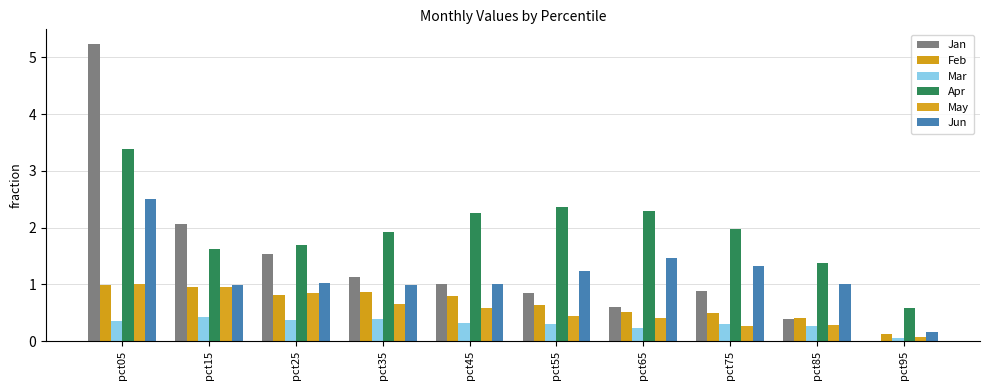

Reading right to left, what are all the values shown in this chart?

Jan: pct95=0.0	pct85=0.4	pct75=0.9	pct65=0.6	pct55=0.8	pct45=1.0	pct35=1.1	pct25=1.5	pct15=2.1	pct05=5.2
Feb: pct95=0.1	pct85=0.4	pct75=0.5	pct65=0.5	pct55=0.6	pct45=0.8	pct35=0.9	pct25=0.8	pct15=1.0	pct05=1.0
Mar: pct95=0.1	pct85=0.3	pct75=0.3	pct65=0.2	pct55=0.3	pct45=0.3	pct35=0.4	pct25=0.4	pct15=0.4	pct05=0.3
Apr: pct95=0.6	pct85=1.4	pct75=2.0	pct65=2.3	pct55=2.4	pct45=2.3	pct35=1.9	pct25=1.7	pct15=1.6	pct05=3.4
May: pct95=0.1	pct85=0.3	pct75=0.3	pct65=0.4	pct55=0.4	pct45=0.6	pct35=0.6	pct25=0.8	pct15=1.0	pct05=1.0
Jun: pct95=0.2	pct85=1.0	pct75=1.3	pct65=1.5	pct55=1.2	pct45=1.0	pct35=1.0	pct25=1.0	pct15=1.0	pct05=2.5